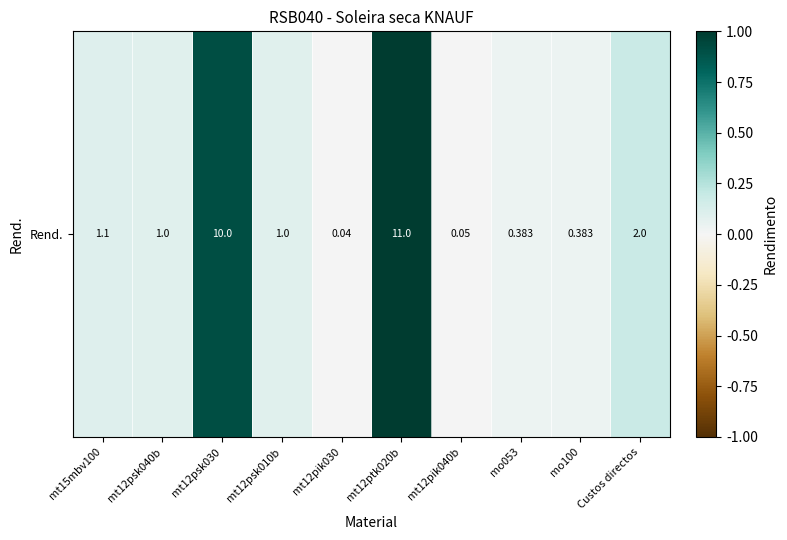

Approximately how many times larger is the value at mt12psk010b compared to mt12ptk020b?

0.1